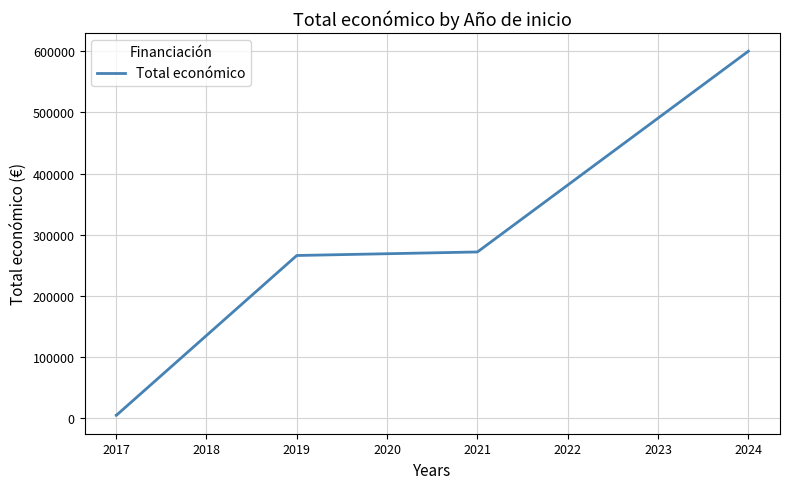

Is this an area chart (filled region under the line)?

No